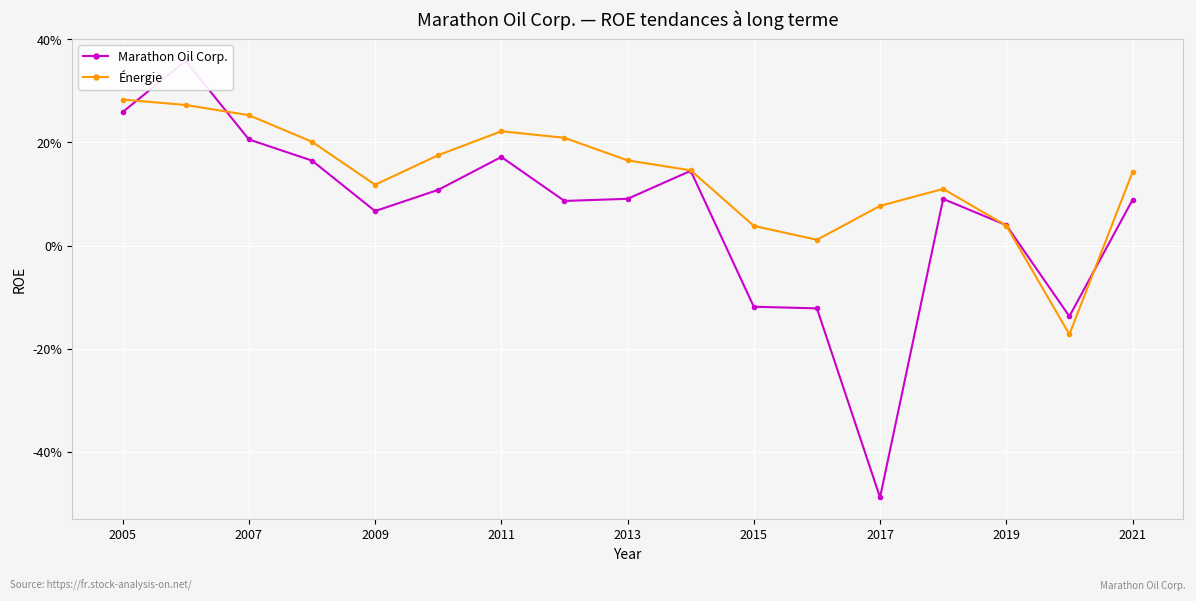

In Marathon Oil Corp., how many points are lower than both neighbors (excluding endpoints)?

4